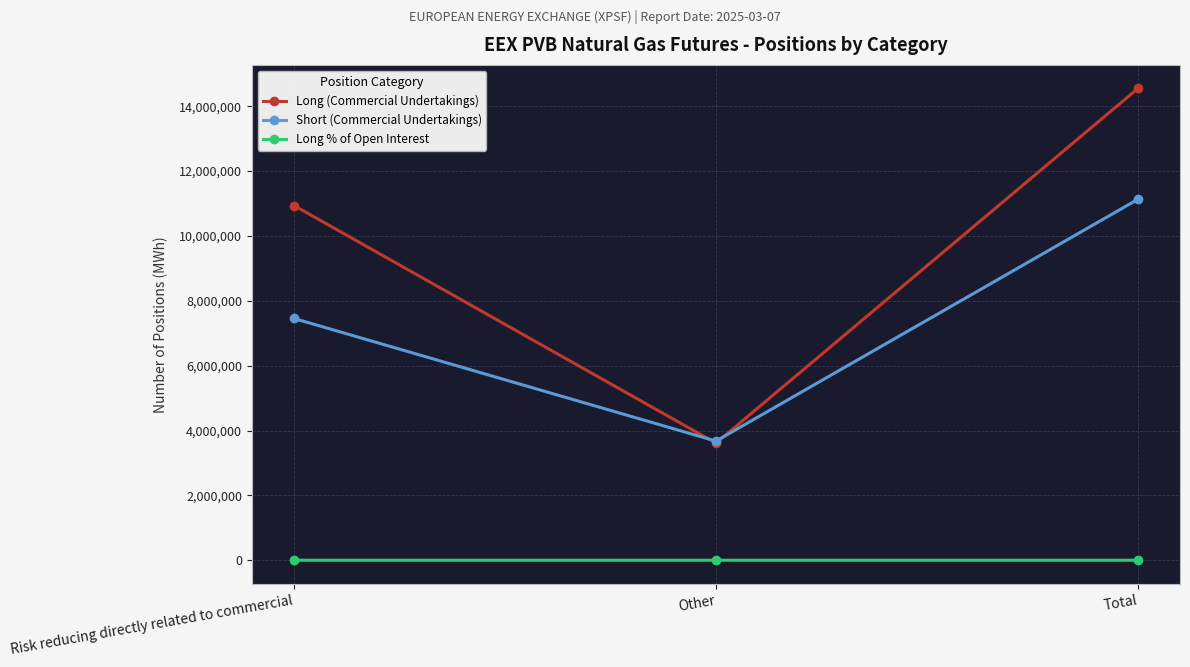

Is the value of Short (Commercial Undertakings) at Total greater than the value of Long % of Open Interest at Total?

Yes